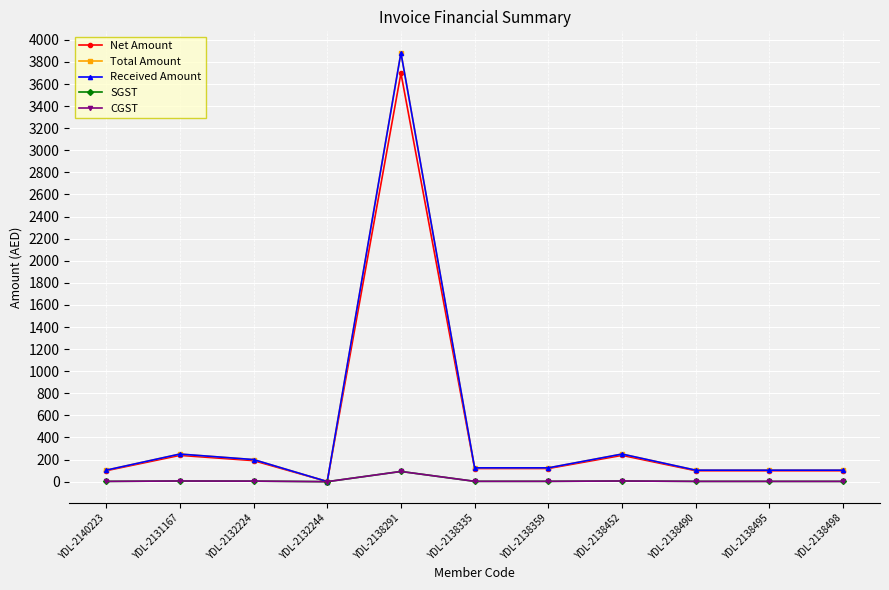

Reading left to right, transcribe all the data shown in this chart.

Net Amount: YDL-2140223=99.0	YDL-2131167=238.0	YDL-2132224=190.5	YDL-2132244=1.0	YDL-2138291=3698.1	YDL-2138335=119.0	YDL-2138359=119.0	YDL-2138452=238.1	YDL-2138490=99.0	YDL-2138495=99.0	YDL-2138498=99.0
Total Amount: YDL-2140223=104.0	YDL-2131167=249.9	YDL-2132224=200.0	YDL-2132244=1.0	YDL-2138291=3883.0	YDL-2138335=125.0	YDL-2138359=125.0	YDL-2138452=250.0	YDL-2138490=104.0	YDL-2138495=104.0	YDL-2138498=104.0
Received Amount: YDL-2140223=104.0	YDL-2131167=250.0	YDL-2132224=200.0	YDL-2132244=1.0	YDL-2138291=3883.0	YDL-2138335=125.0	YDL-2138359=125.0	YDL-2138452=250.0	YDL-2138490=104.0	YDL-2138495=104.0	YDL-2138498=104.0
SGST: YDL-2140223=2.5	YDL-2131167=6.0	YDL-2132224=4.8	YDL-2132244=0.0	YDL-2138291=92.5	YDL-2138335=3.0	YDL-2138359=3.0	YDL-2138452=6.0	YDL-2138490=2.5	YDL-2138495=2.5	YDL-2138498=2.5
CGST: YDL-2140223=2.5	YDL-2131167=6.0	YDL-2132224=4.8	YDL-2132244=0.0	YDL-2138291=92.5	YDL-2138335=3.0	YDL-2138359=3.0	YDL-2138452=6.0	YDL-2138490=2.5	YDL-2138495=2.5	YDL-2138498=2.5